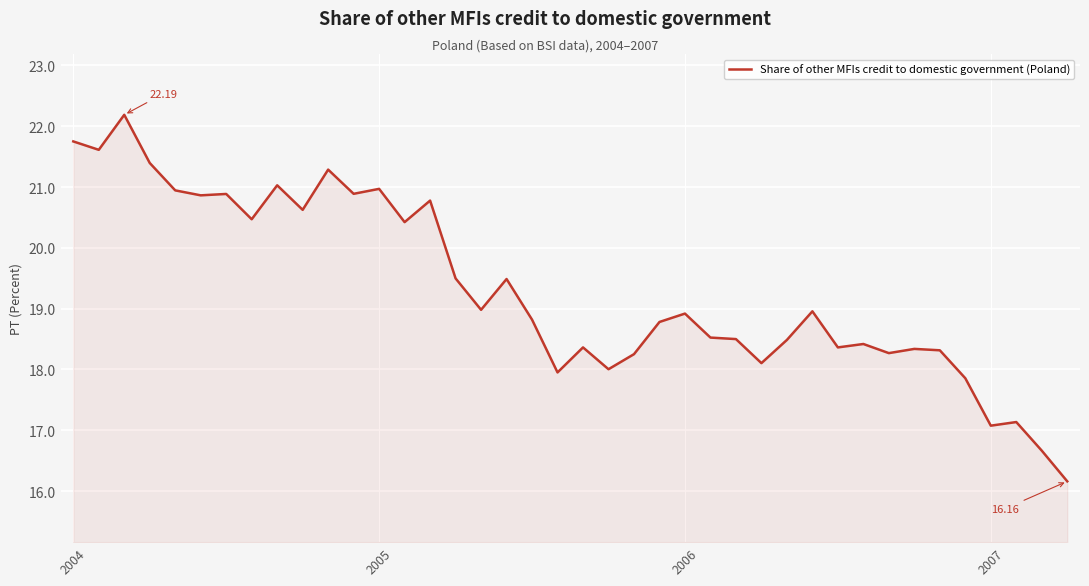

What is the difference between the maximum and minimum values?

6.0